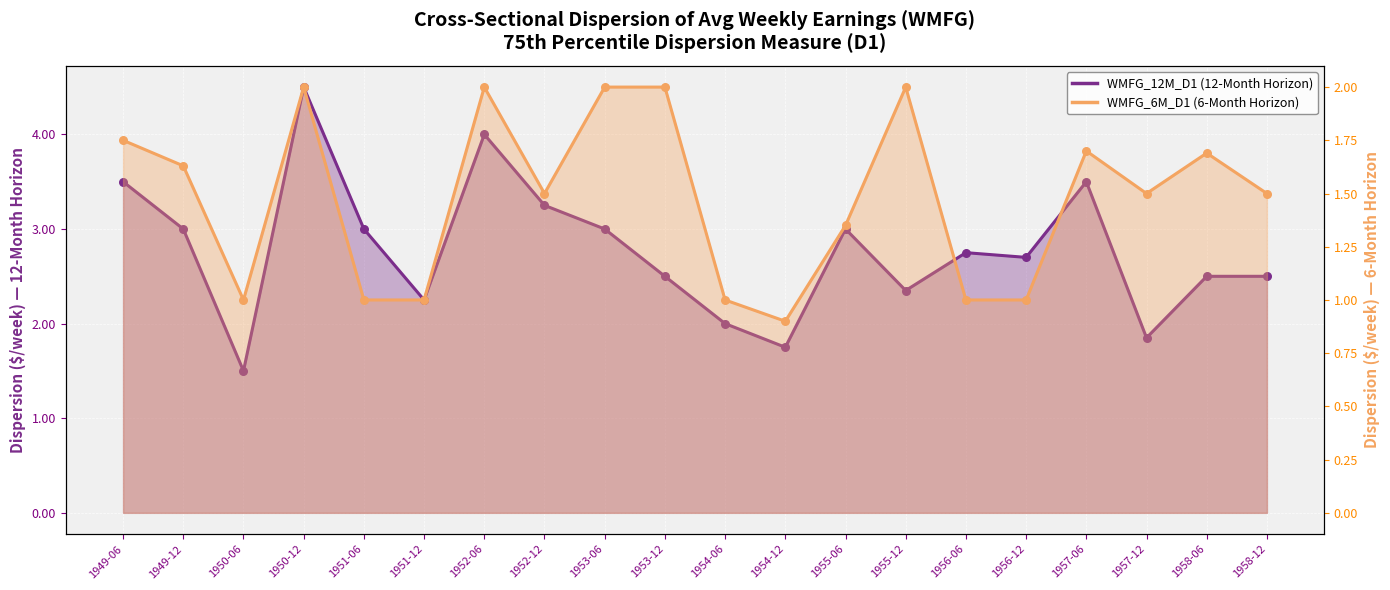

What are all the series names shown in the legend?

WMFG_12M_D1, WMFG_6M_D1